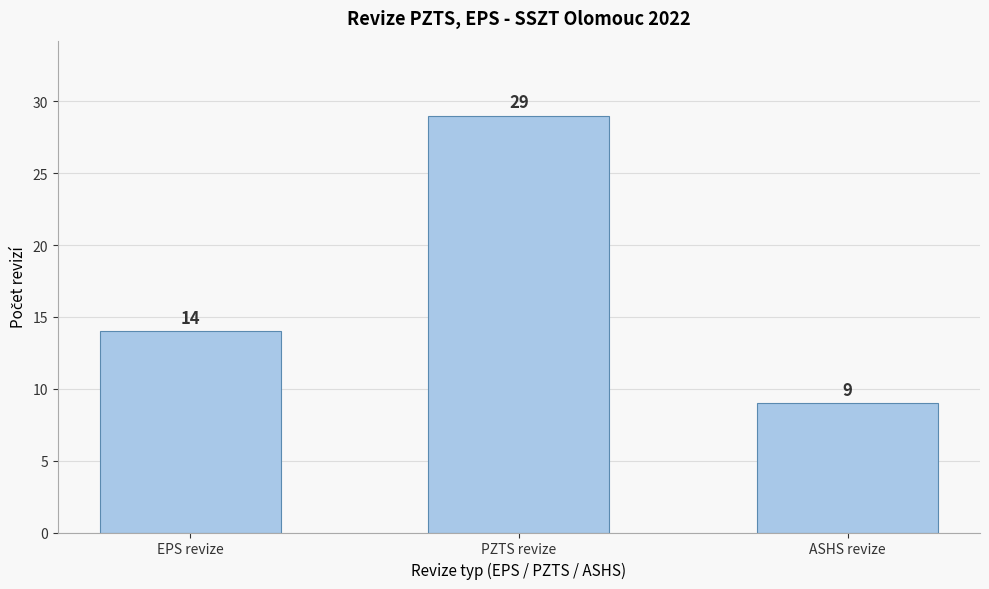

Reading left to right, extract all data points from this chart.

EPS revize=14	PZTS revize=29	ASHS revize=9